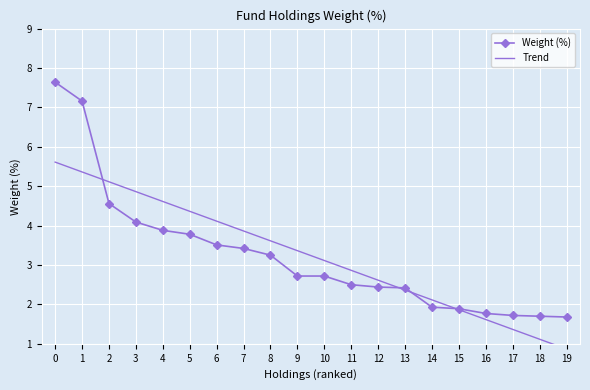

Where is Trend nearest to the value 3?

10